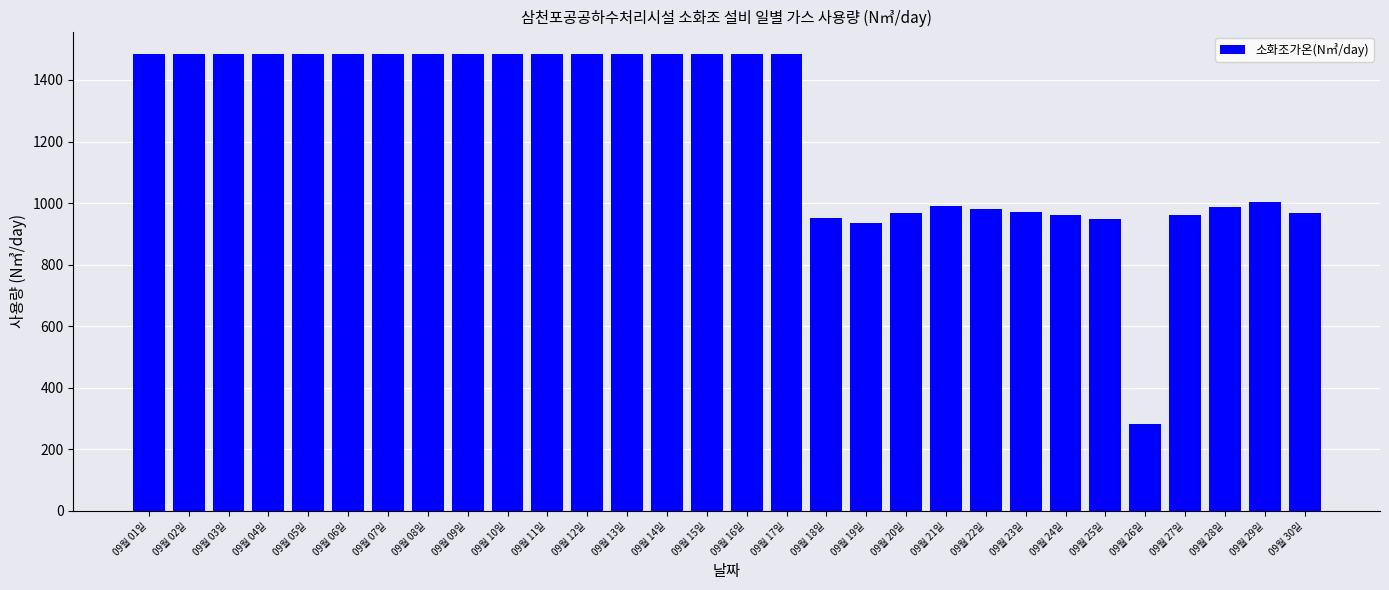

What is the difference between the second highest and minimum values?

1201